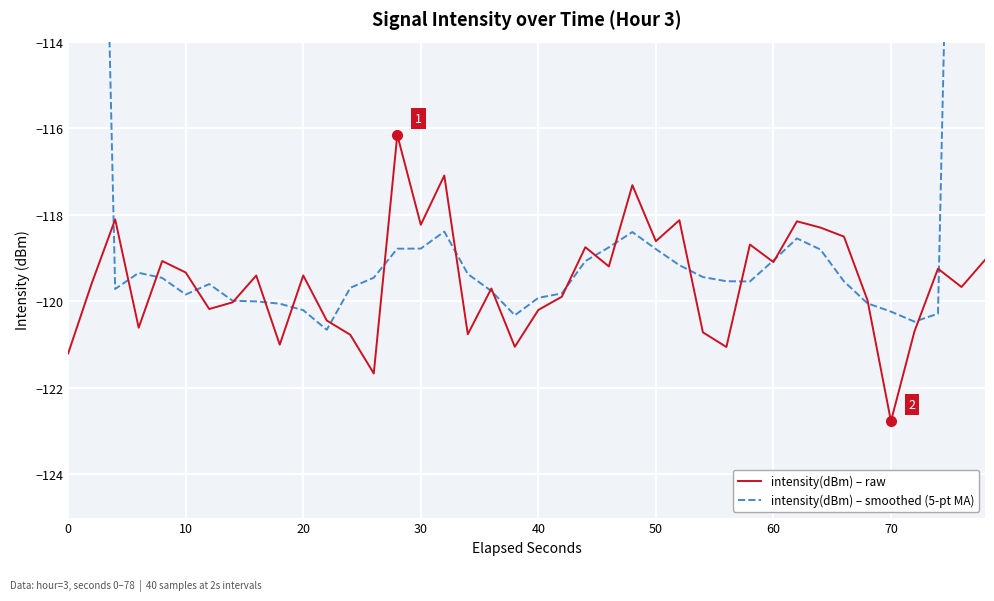

List the series in order of their peak value, lowest first.

intensity(dBm) – raw, intensity(dBm) – smoothed (5-pt MA)